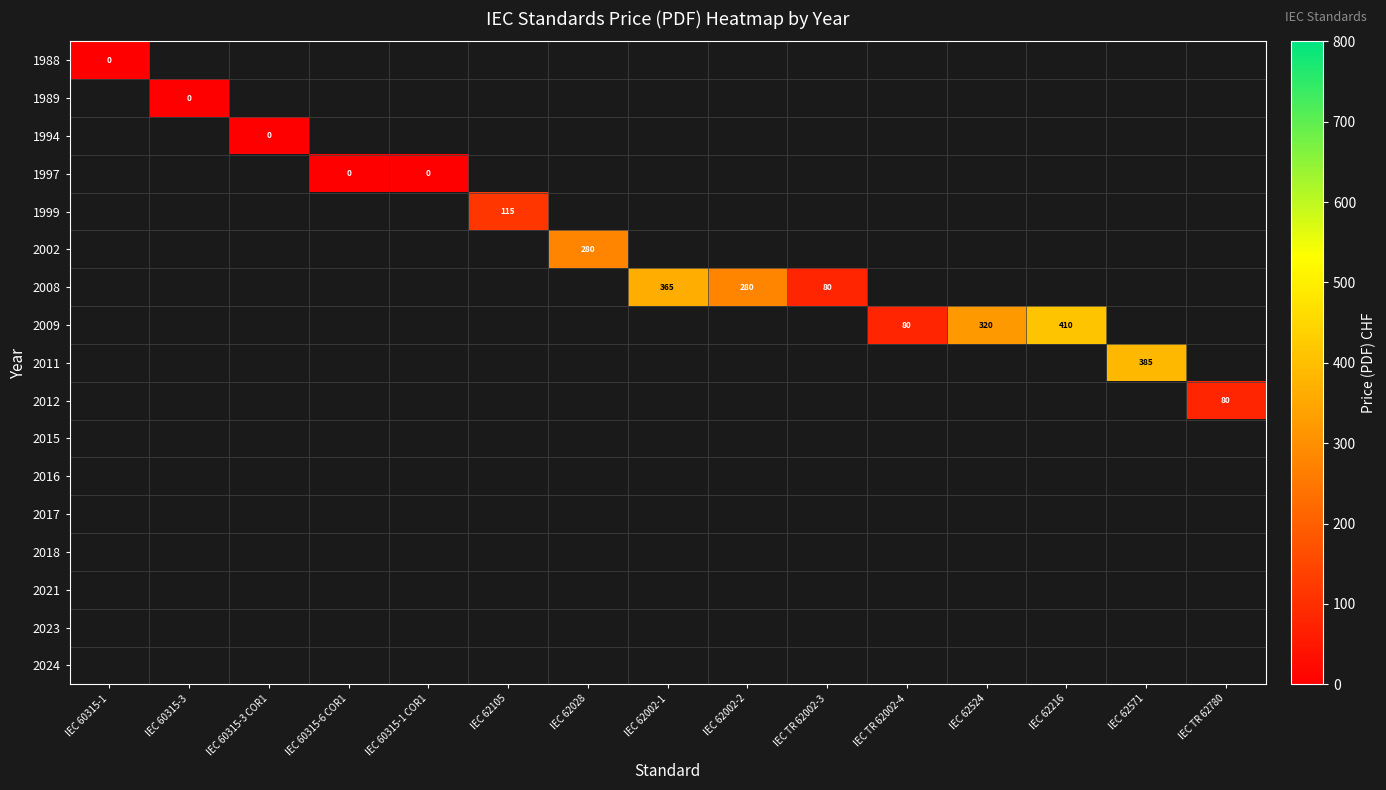

The value of 2008 at IEC TR 62002-3 is 45. True or false?

False